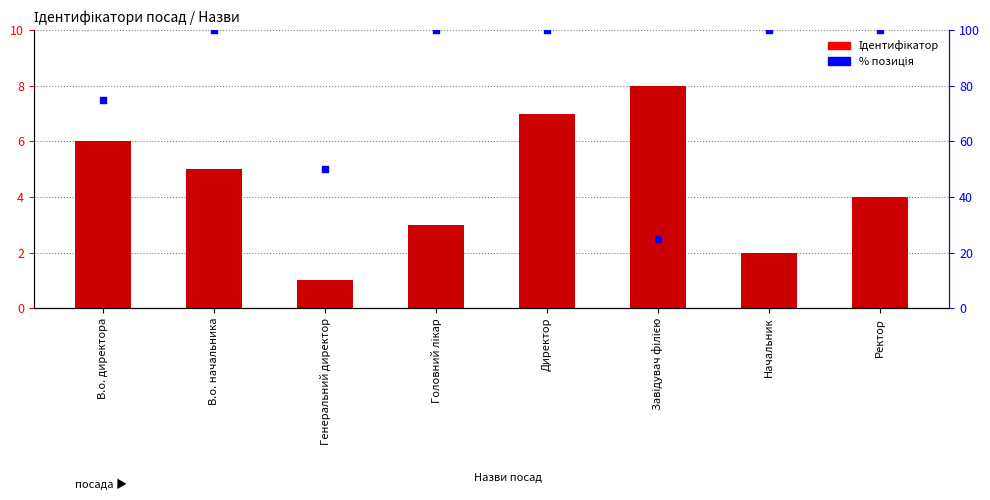

Is the value of Ідентифікатор at Директор greater than the value of % позиція at Директор?

No